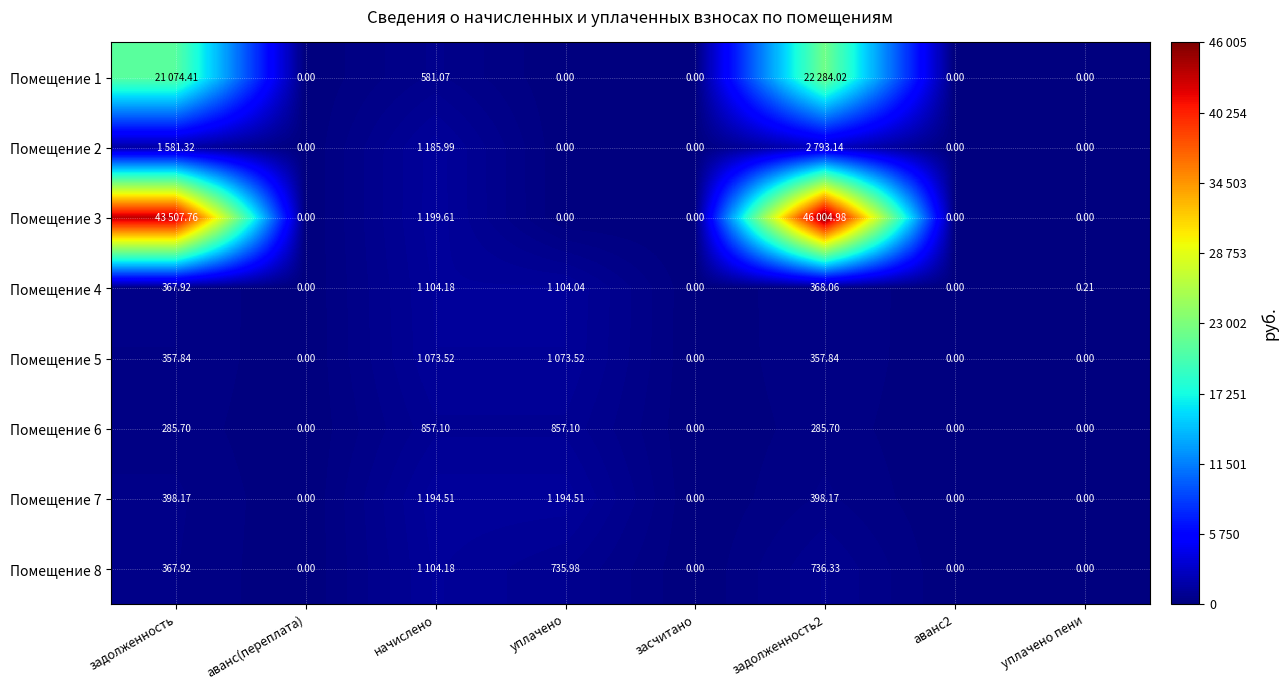

Is the value of Помещение 7 at аванс2 greater than the value of Помещение 1 at начислено?

No